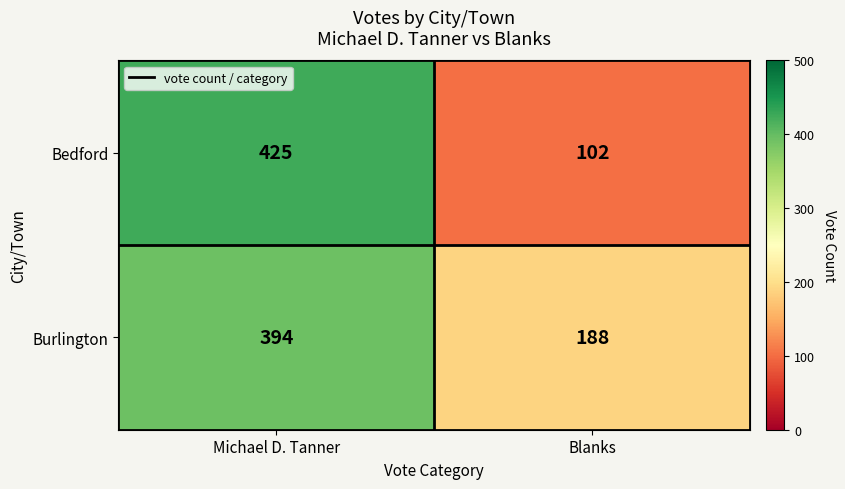

What is the greatest value displayed?

425